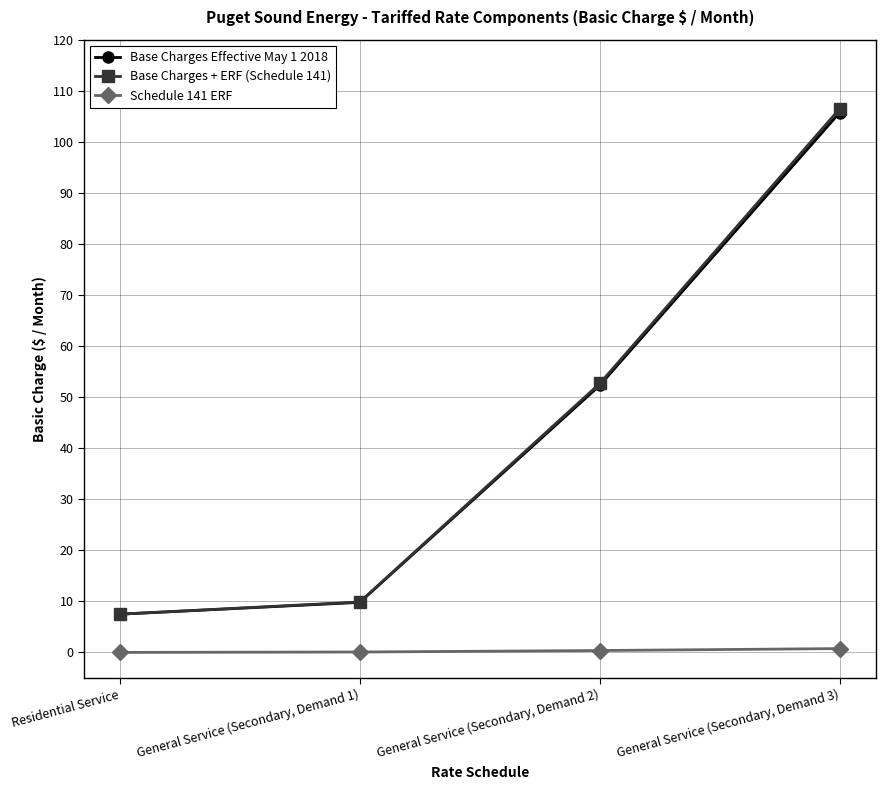

What is the label of the 3rd point from the right?

General Service (Secondary, Demand 1)